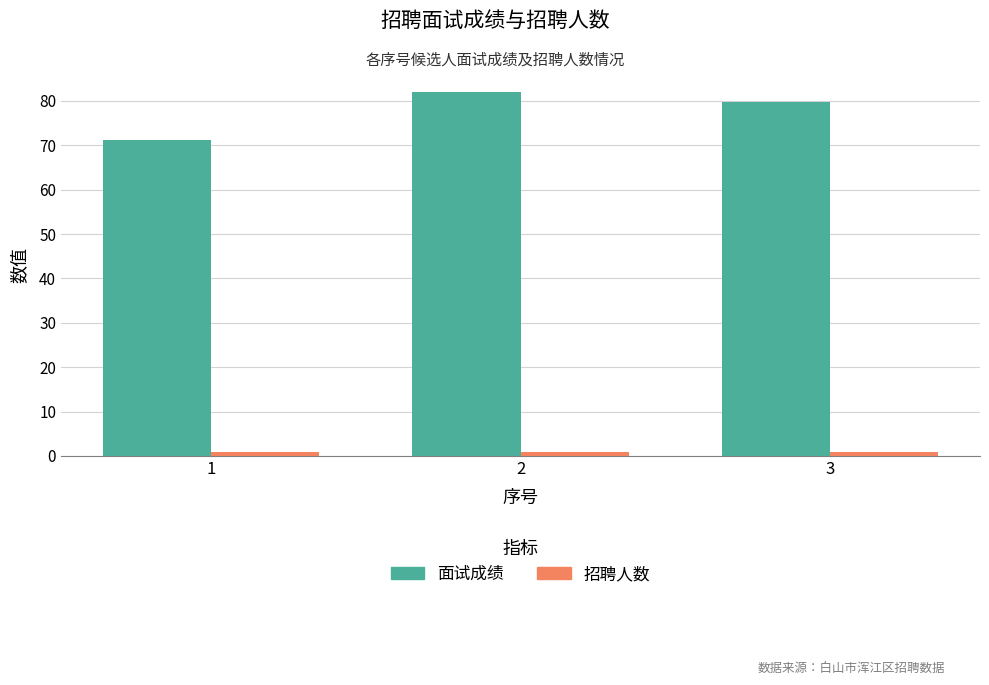

At which category is the sum across all series the highest?

2